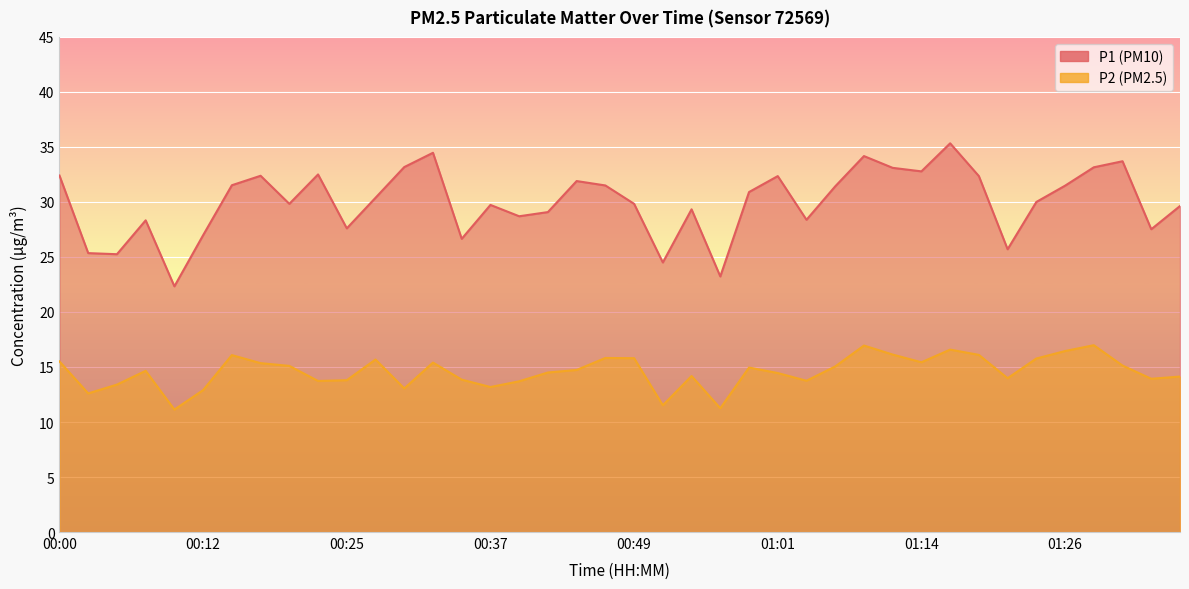

How many data points in P1 are above 30?

20